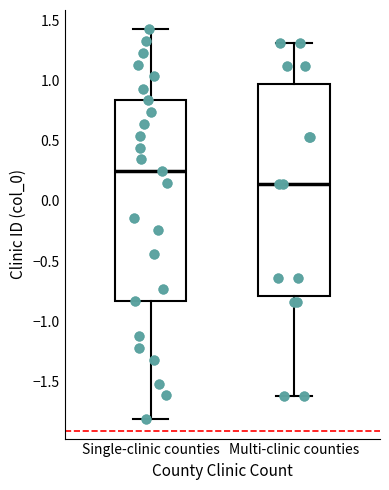

Which box's median line is the highest?

Single-clinic counties